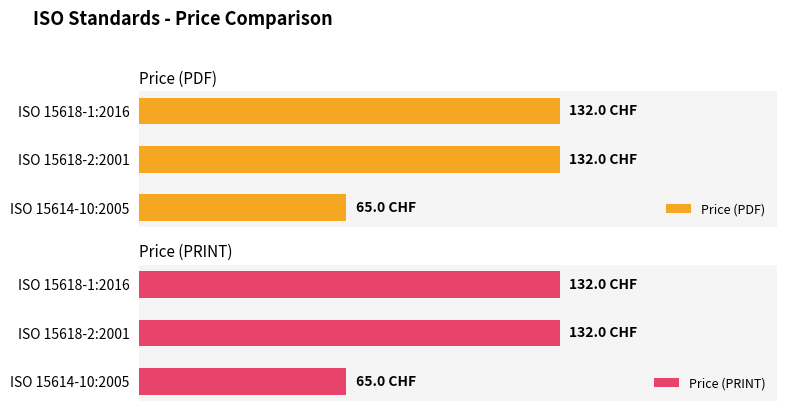

How many series are shown in this chart?

2